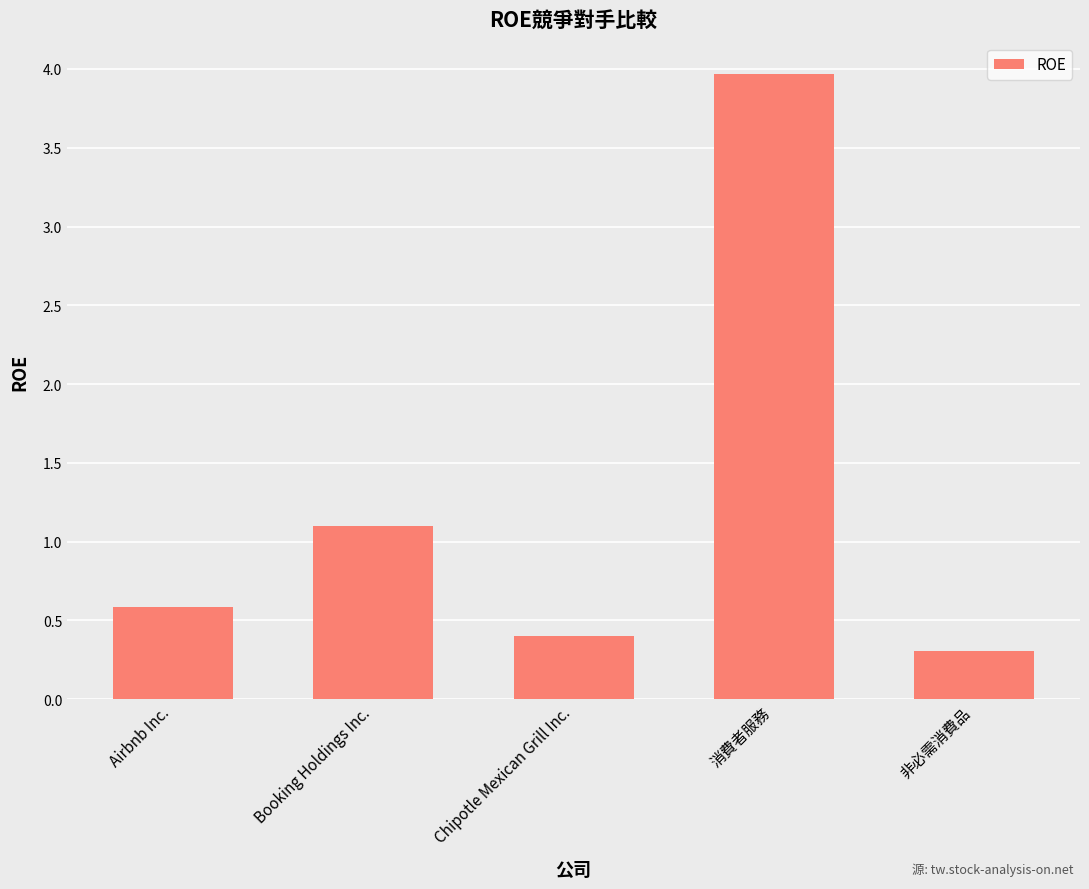

Which has a higher value, Booking Holdings Inc. or 非必需消費品?

Booking Holdings Inc.